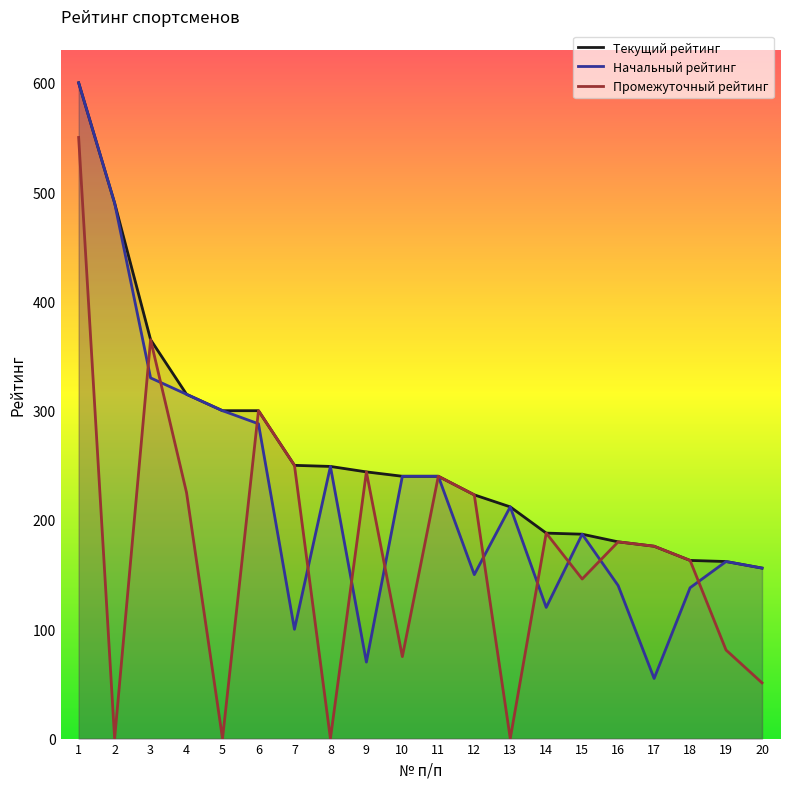

What is the sum of all Начальный рейтинг values?

4542